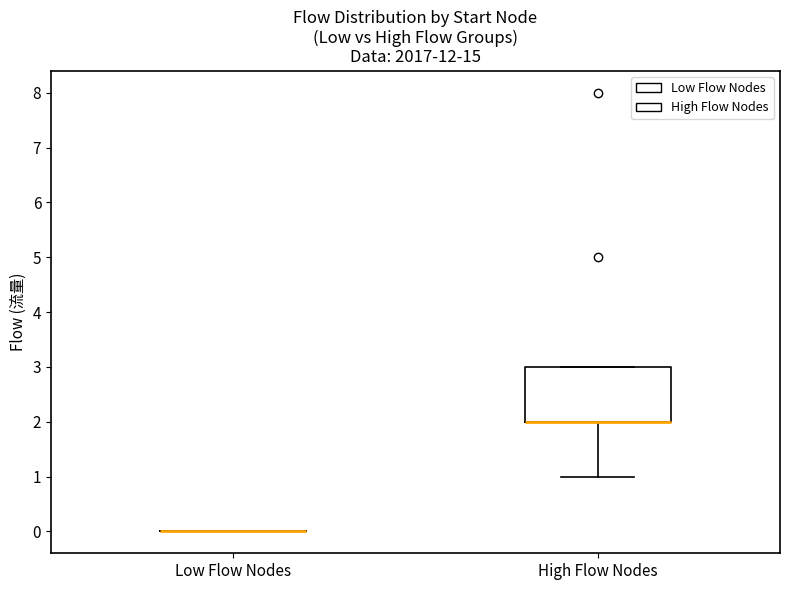

Reading left to right, read every box against the y-axis: the position of its median line, the range the box covers, and the ends of its whiskers. The values are not printed on the chart, so give them approximately, as read against the axis.

Low Flow Nodes: box collapsed to a line at 0, whiskers 0 to 0
High Flow Nodes: median 2 (drawn on the box's lower edge), box 2 to 3, whiskers 1 to 3